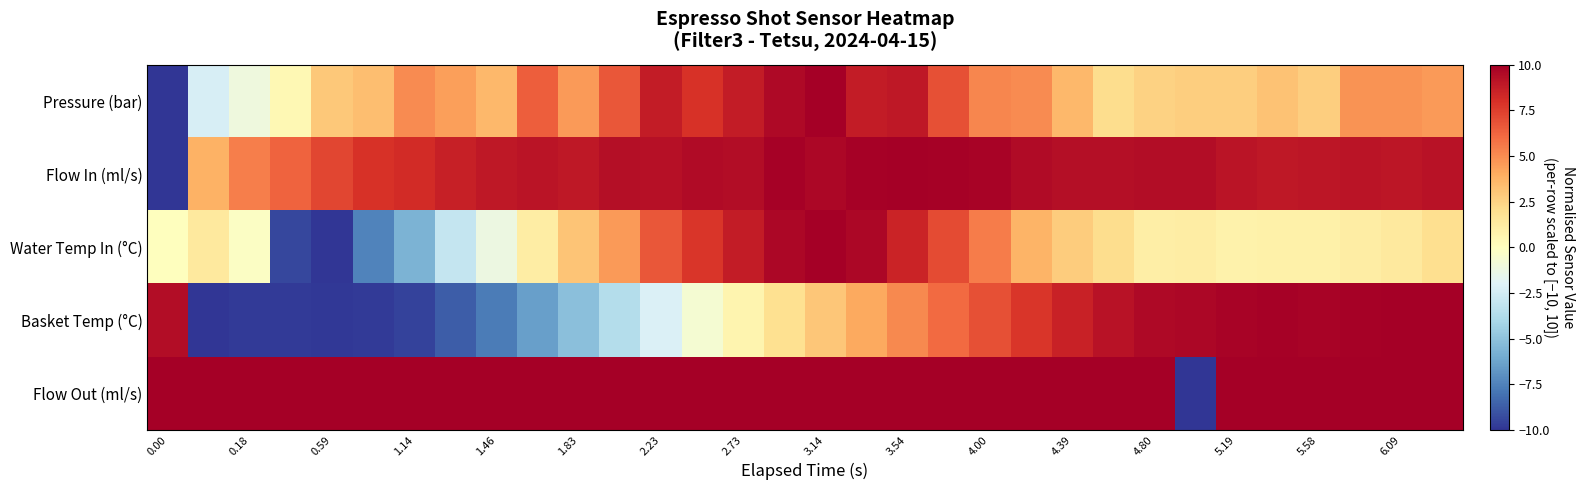

What is the maximum value shown in the chart?

10.0